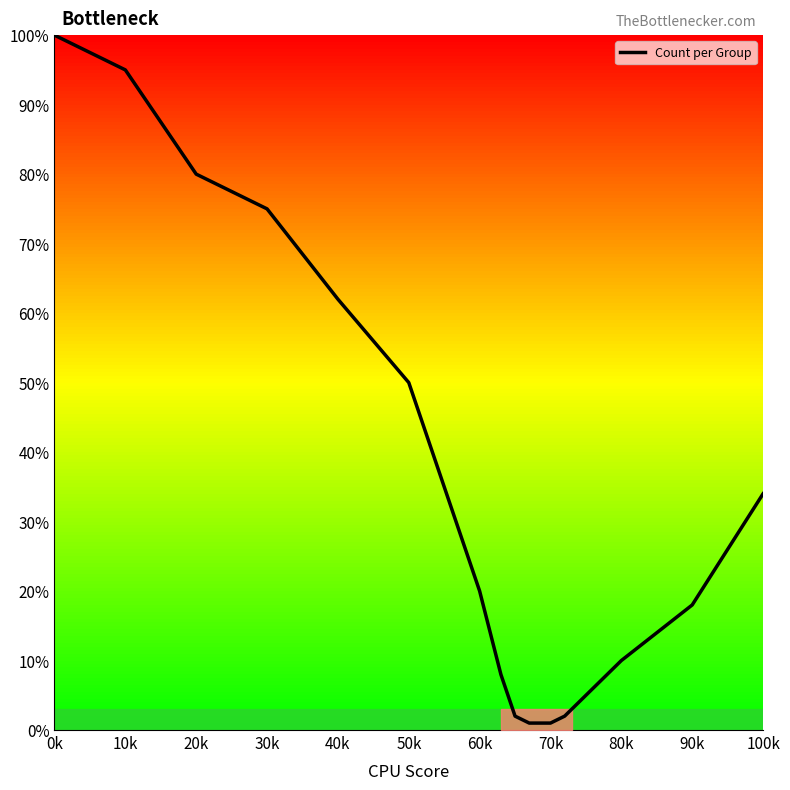

Reading right to left, list all the values displayed in this chart.

34	18	10	5	2	1	1	2	8	20	50	62	75	80	95	100